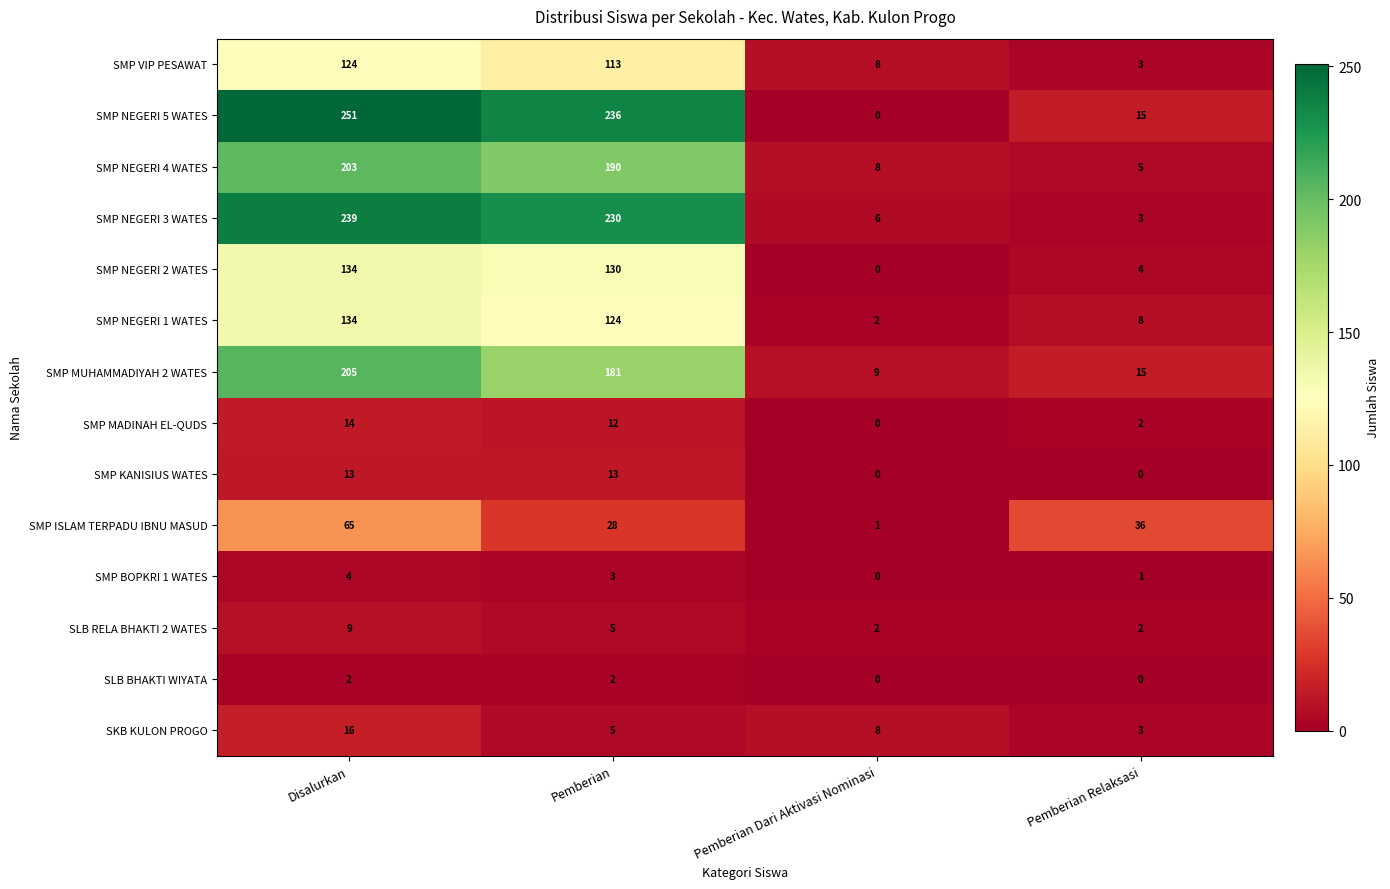

Which category has the lowest value in the SMP NEGERI 3 WATES series?

Pemberian Relaksasi